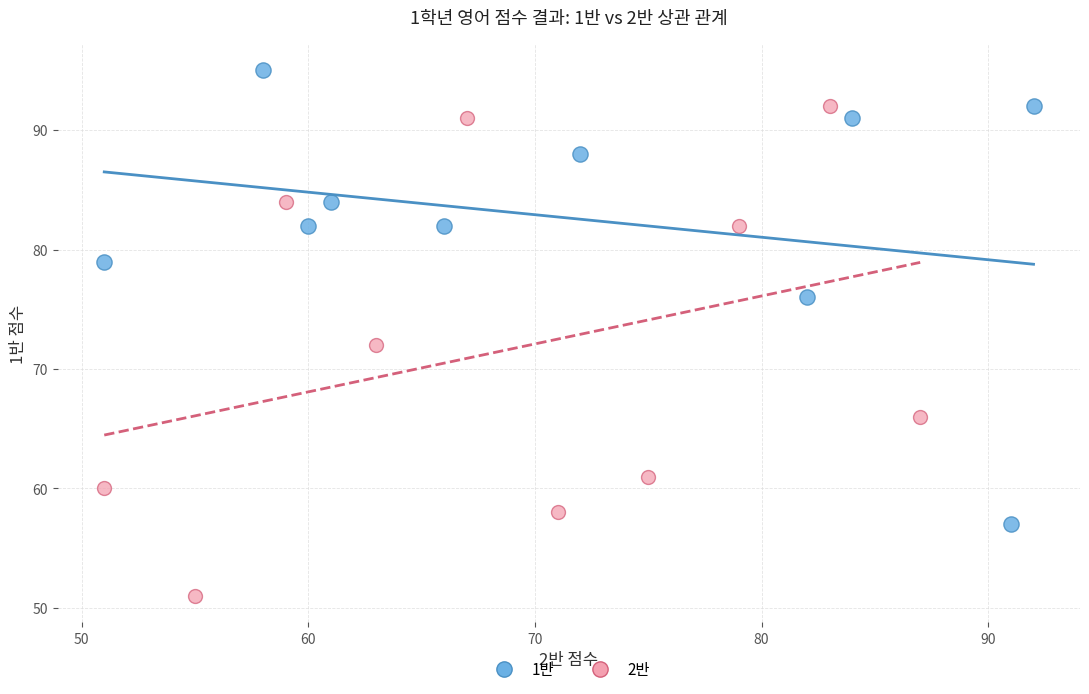

Which series contains the lowest Y value?

2반